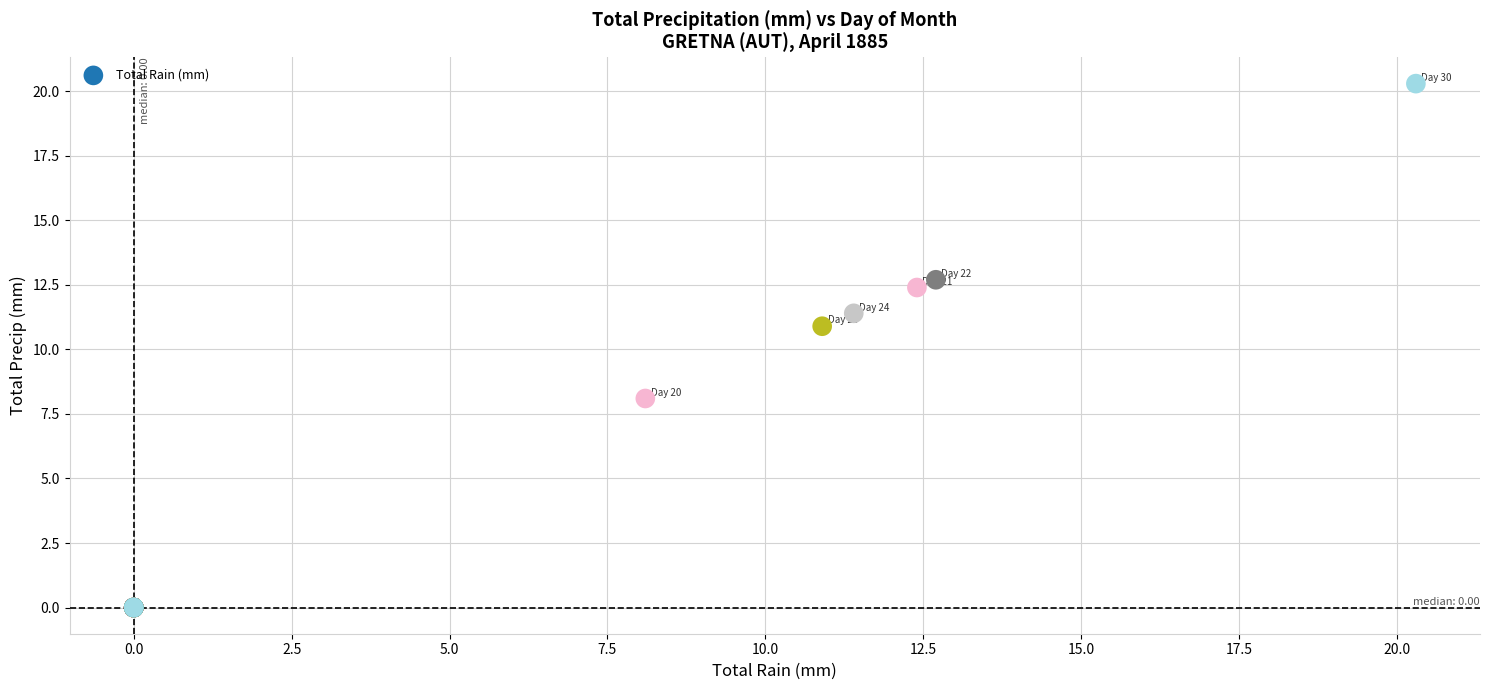

What Y value in the scatter plot is closest to 10?

10.9